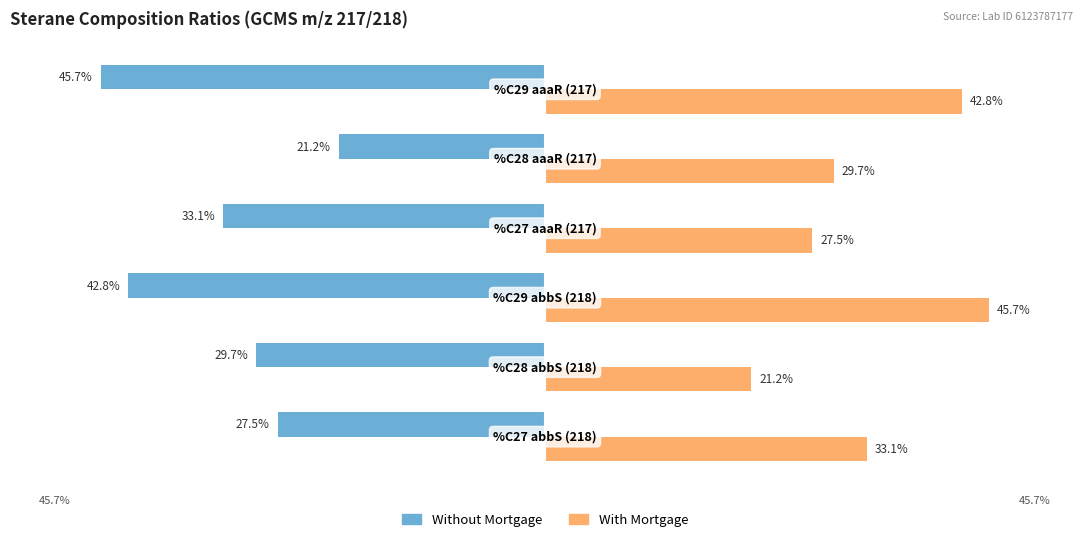

Which series has the largest total across all categories?

With Mortgage